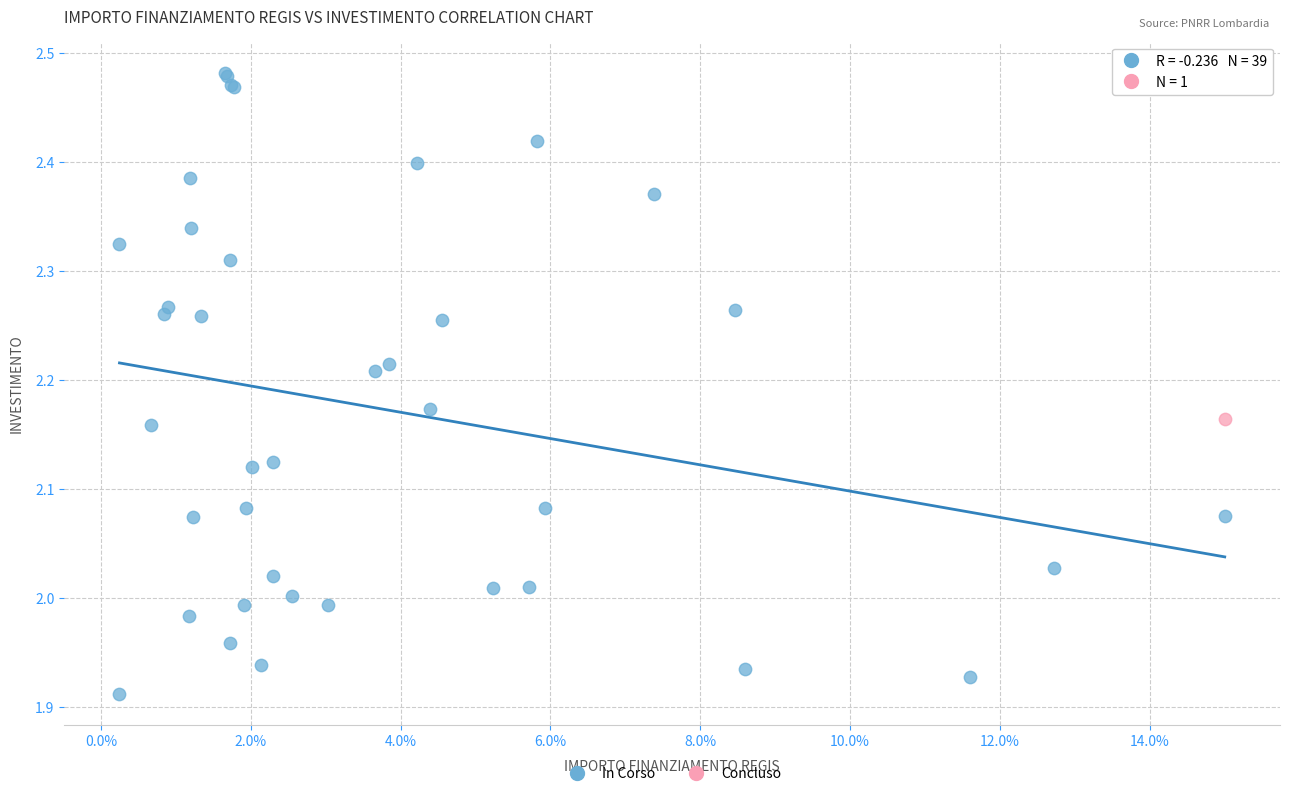

What are all the series names shown in the legend?

In Corso, Concluso